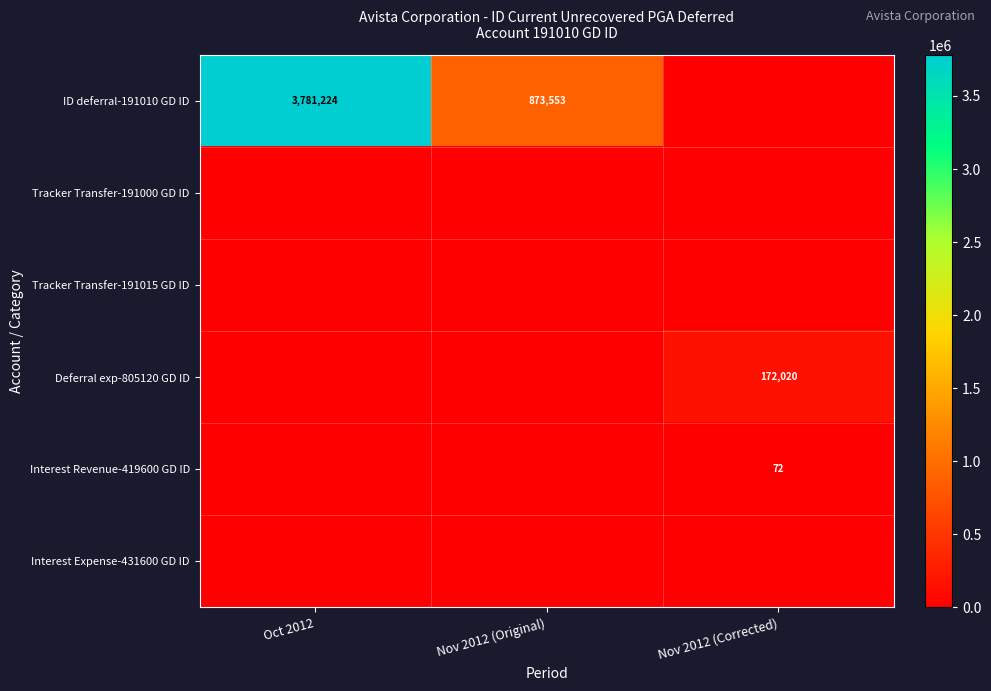

The Deferral exp-805120 GD ID series shows 309428 at Nov 2012 (Corrected). True or false?

False